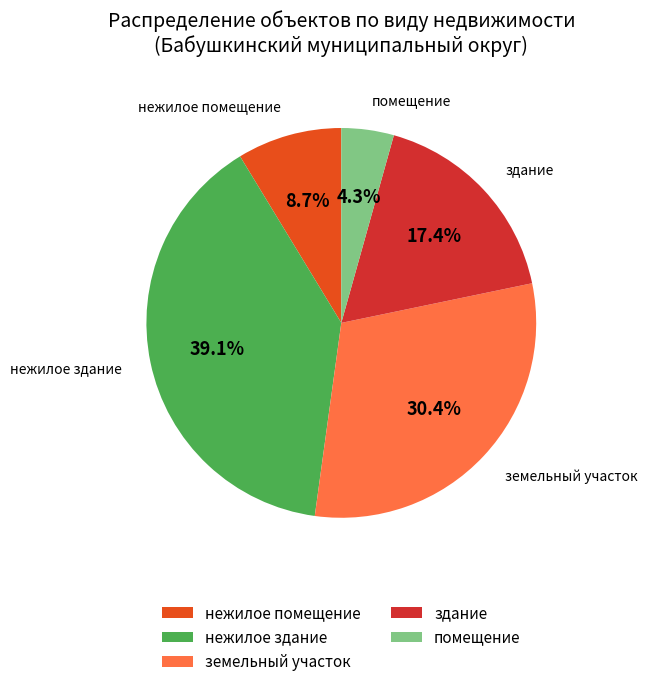

To the nearest percent, what is the difference between the largest and smallest slice percentages?

35%